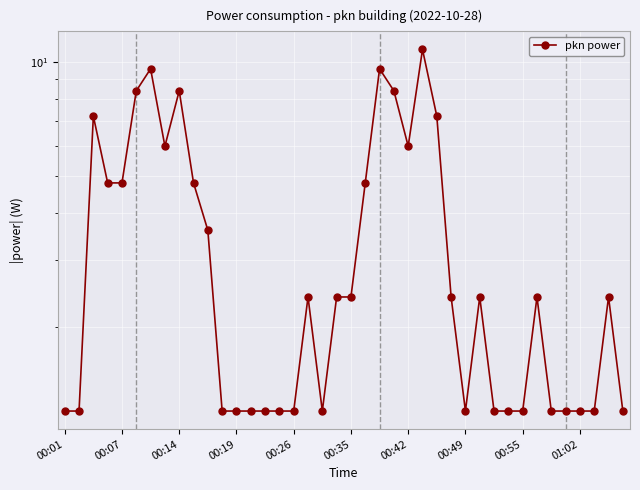

What is the difference between the maximum and minimum values?

9.6